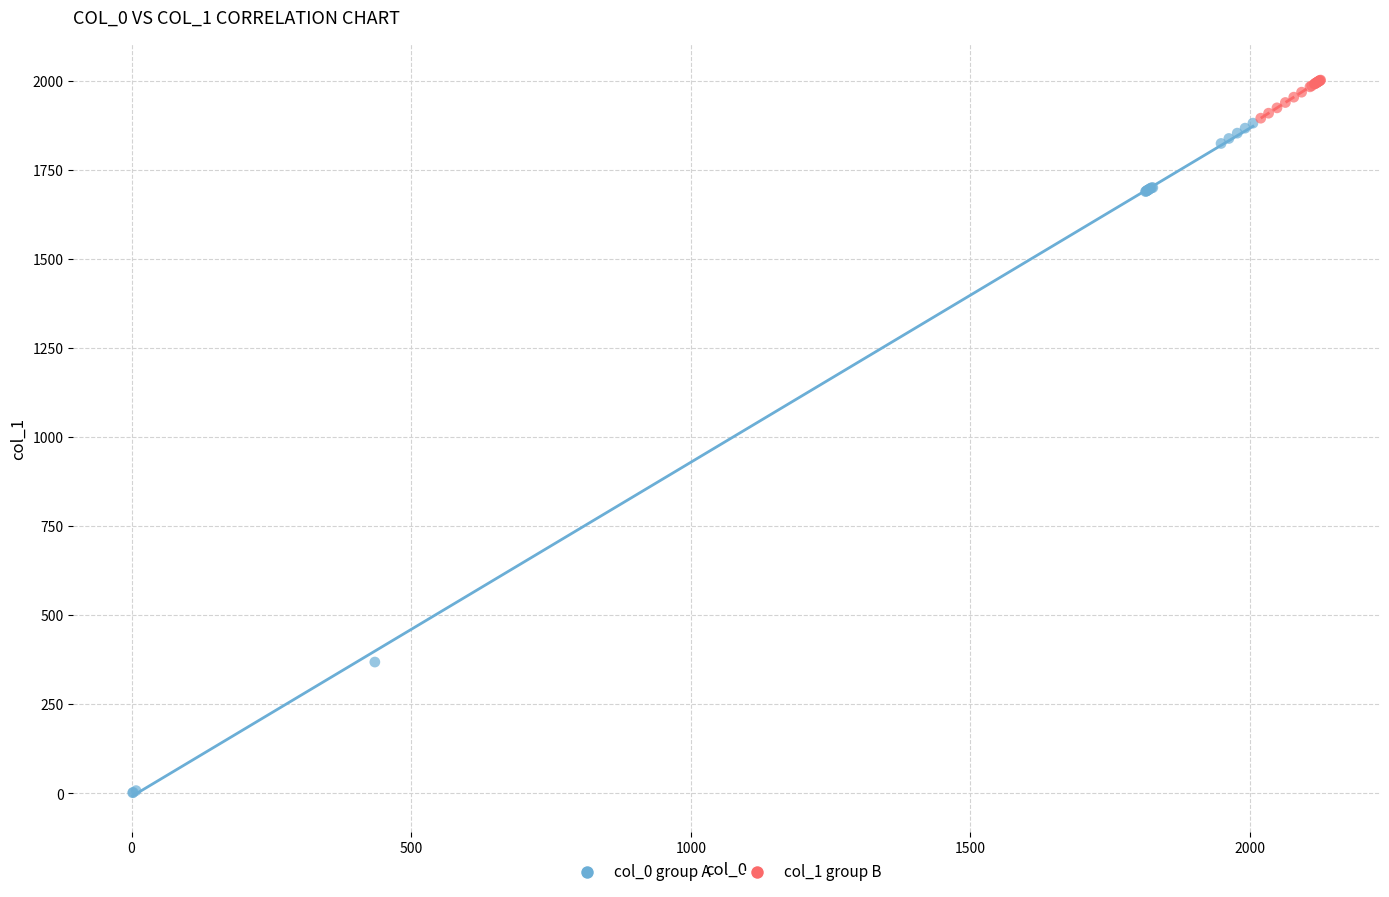

Which series contains the highest Y value?

col_1 group B